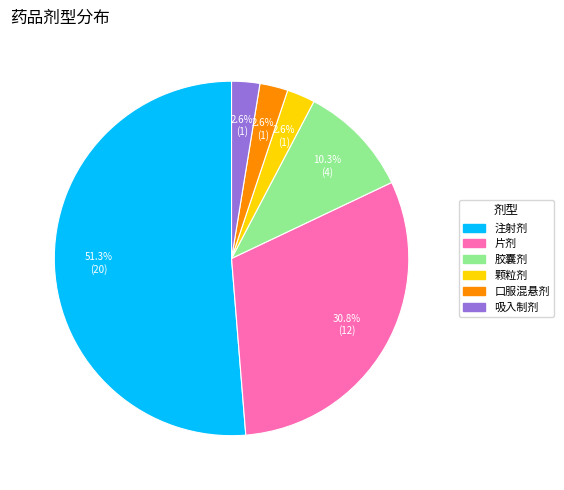

Approximately how many times larger is the value at 吸入制剂 compared to 颗粒剂?

1.0